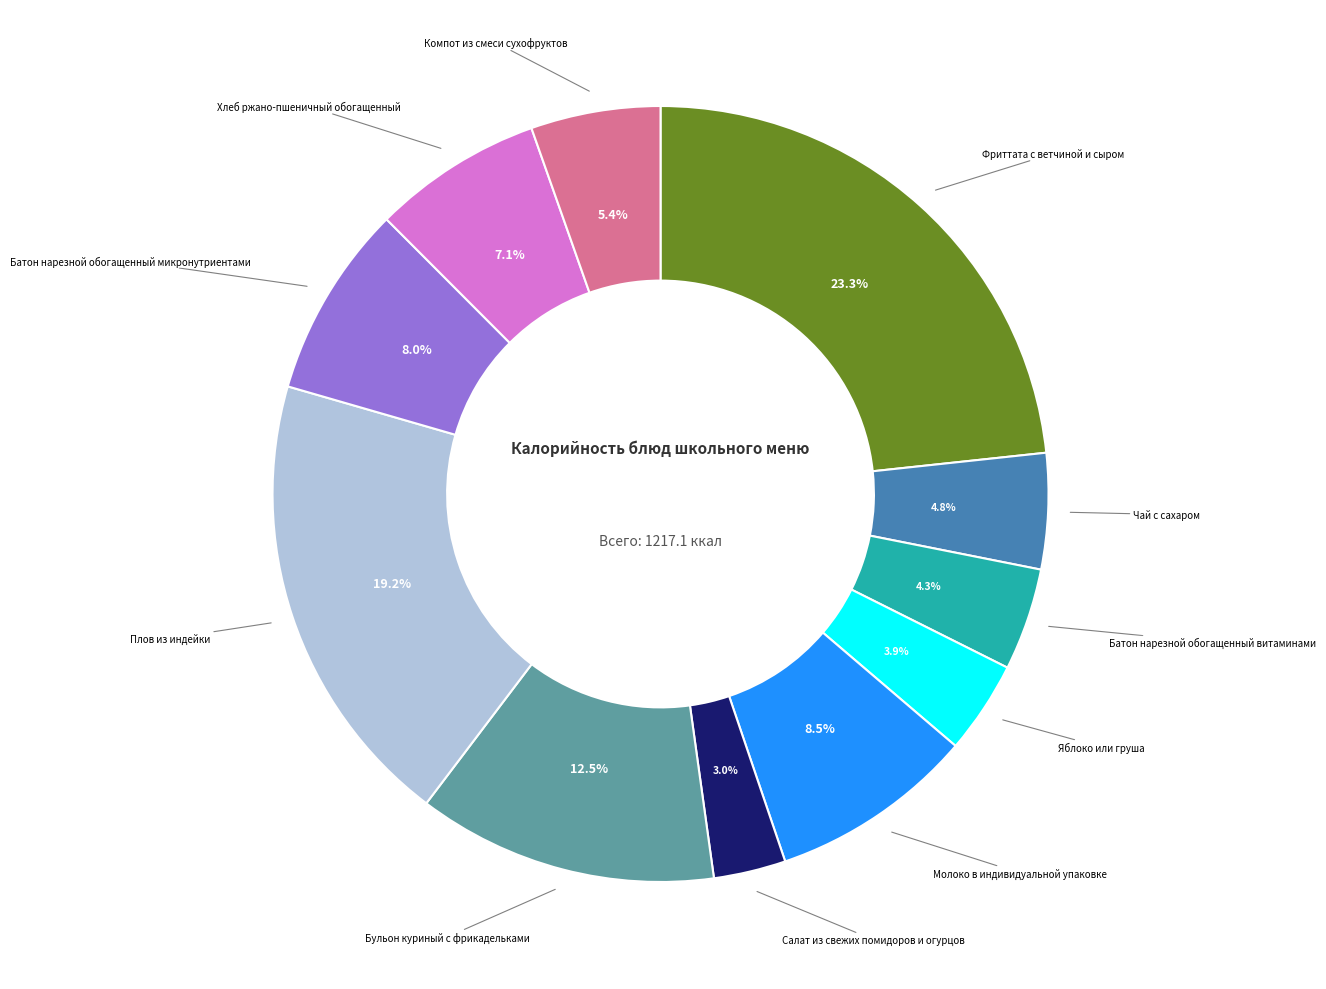

Is there a majority slice in this chart?

No